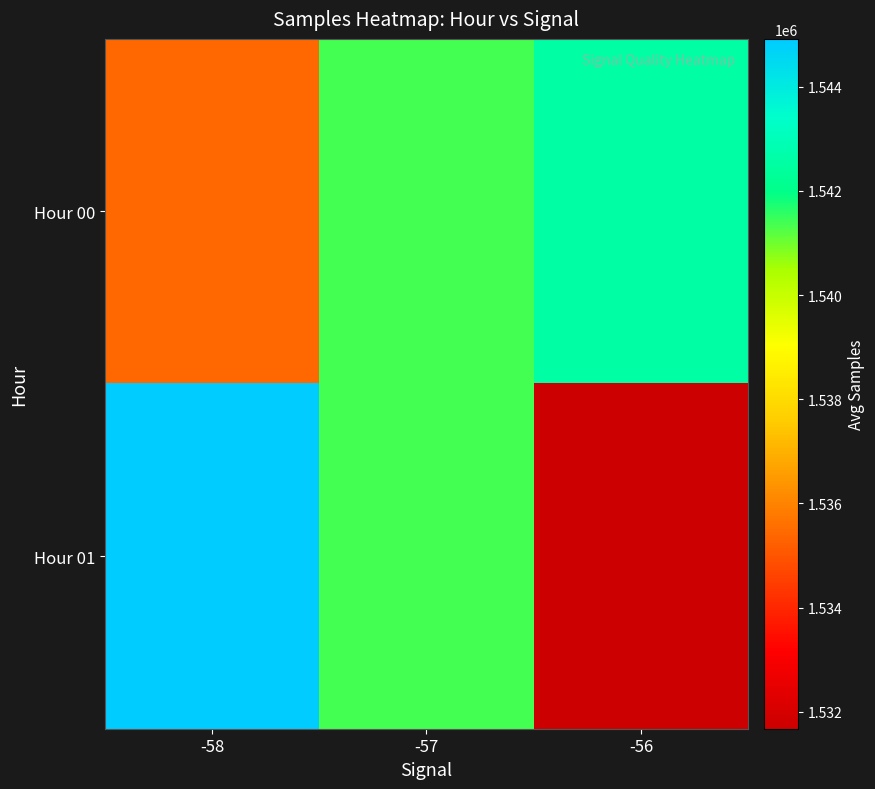

At how many categories does at least one series exceed 1536899?

3